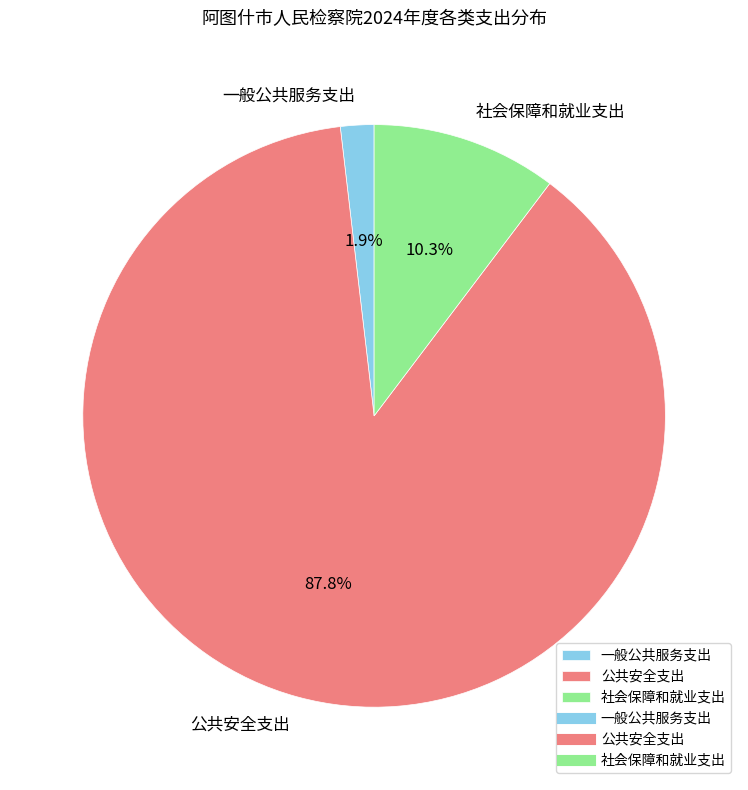

Is the sum of 社会保障和就业支出 and 公共安全支出 greater than half?

Yes